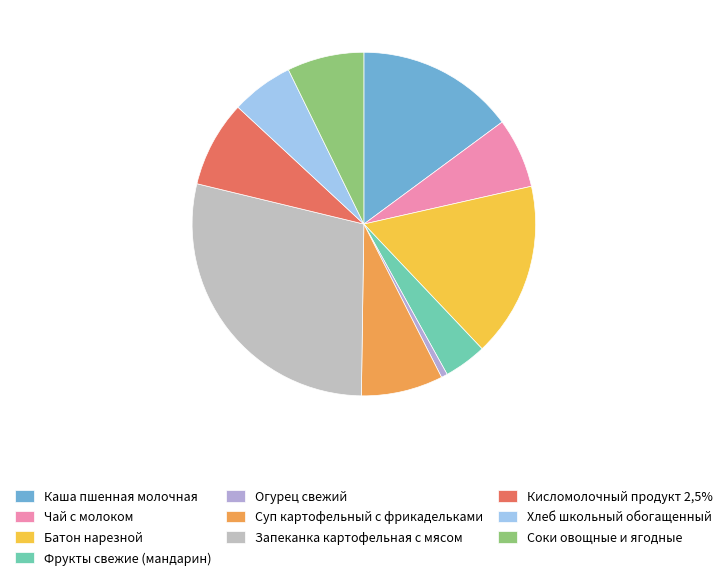

Which slice is the smallest?

Огурец свежий